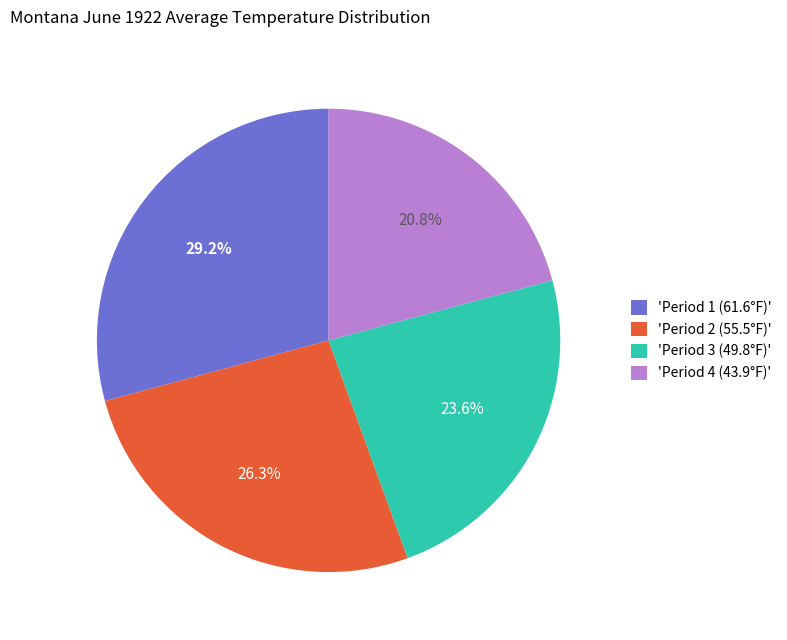

Do 'Period 3 (49.8°F)' and 'Period 4 (43.9°F)' together represent more than half of the pie?

No